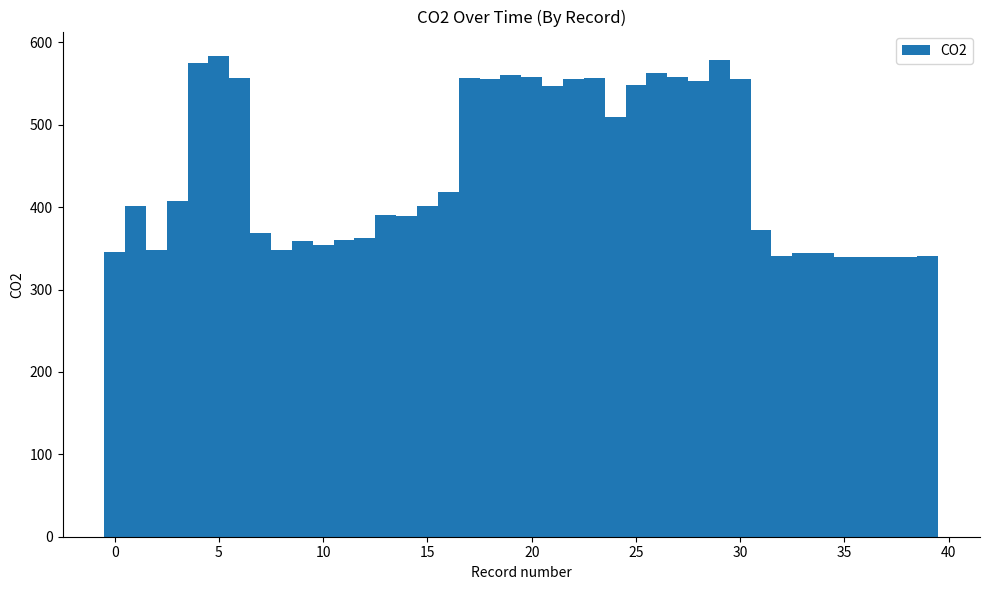

What is the value of the 22nd bar from the left?

547.5